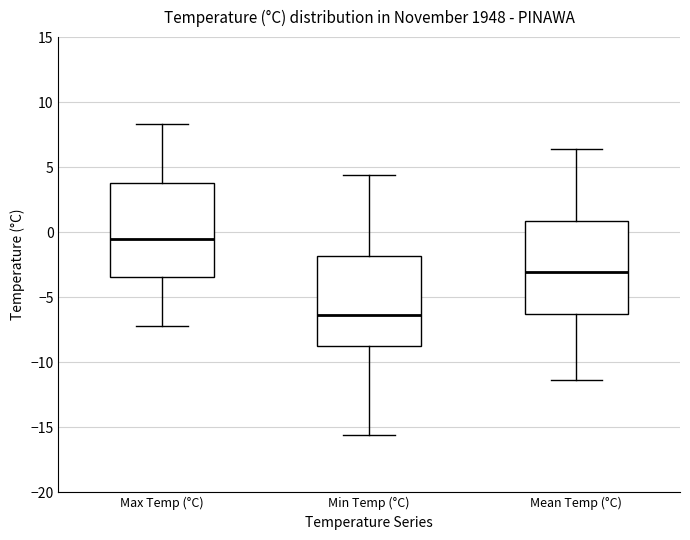

Reading left to right, read every box against the y-axis: the position of its median line, the range the box covers, and the ends of its whiskers. The values are not printed on the chart, so give them approximately, as read against the axis.

Max Temp (°C): median -0.5, box -3.5 to 4.0, whiskers -7.0 to 8.5
Min Temp (°C): median -6.5, box -8.5 to -2.0, whiskers -15.5 to 4.5
Mean Temp (°C): median -3.0, box -6.5 to 1.0, whiskers -11.5 to 6.5